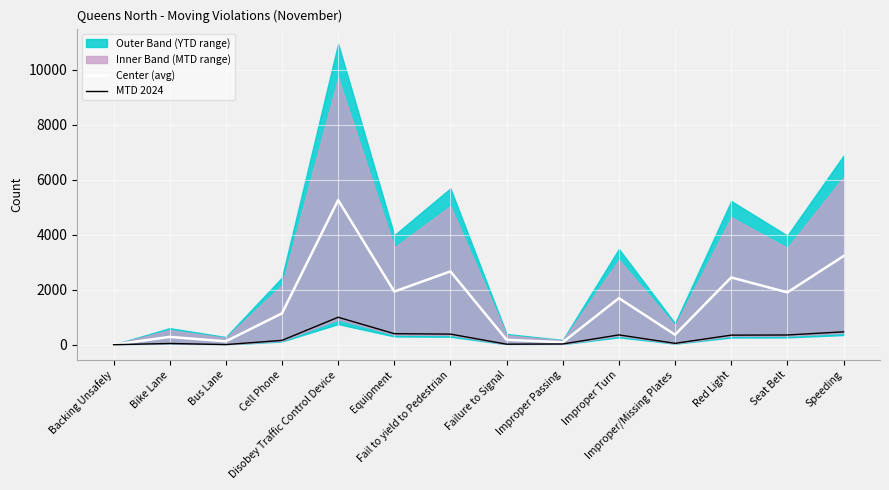

Is it true that Center (avg) equals 55.3 at Failure to Signal?

False